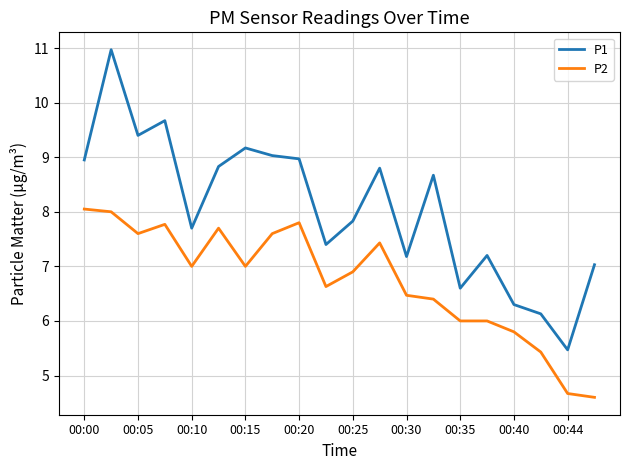

Rank the series by their maximum value, from highest to lowest.

P1, P2